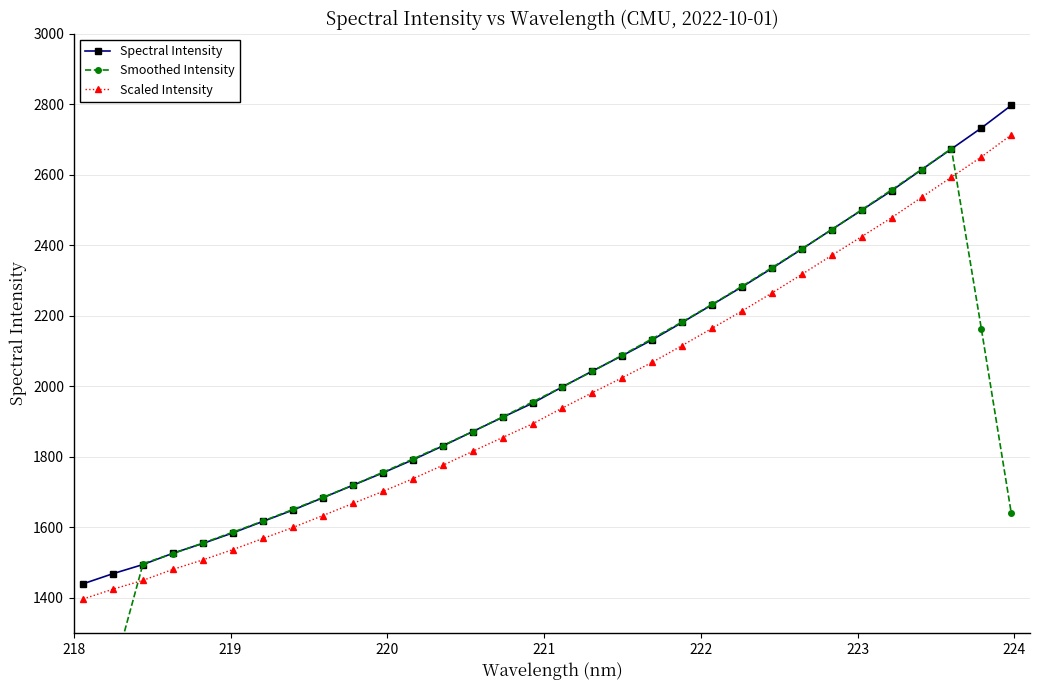

How many lines are shown in the chart?

3